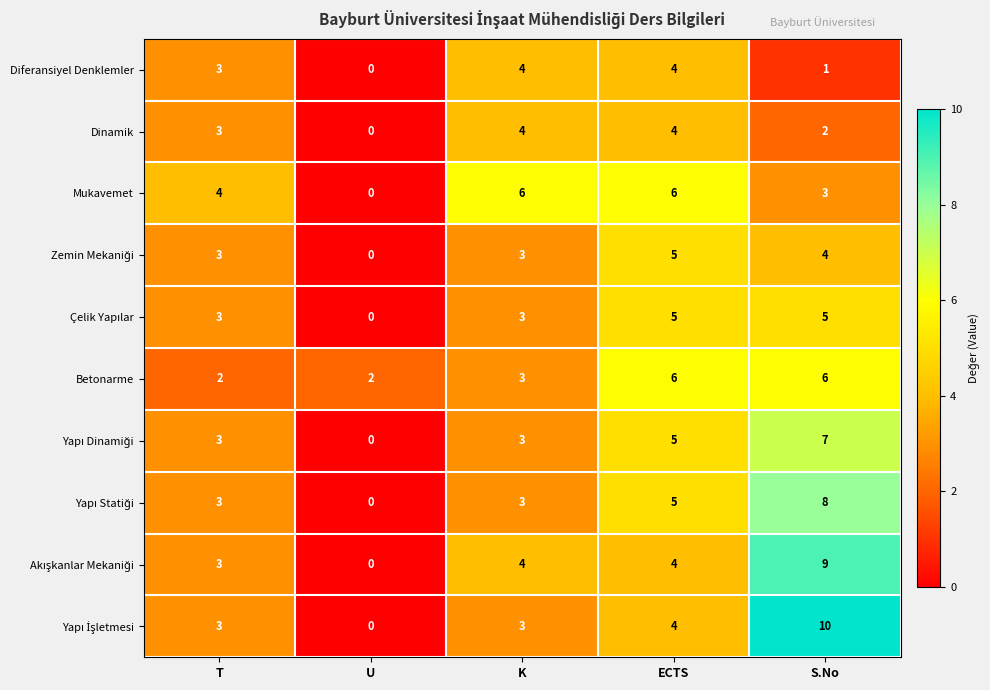

True or false: Betonarme has a value of 3 at K.

True